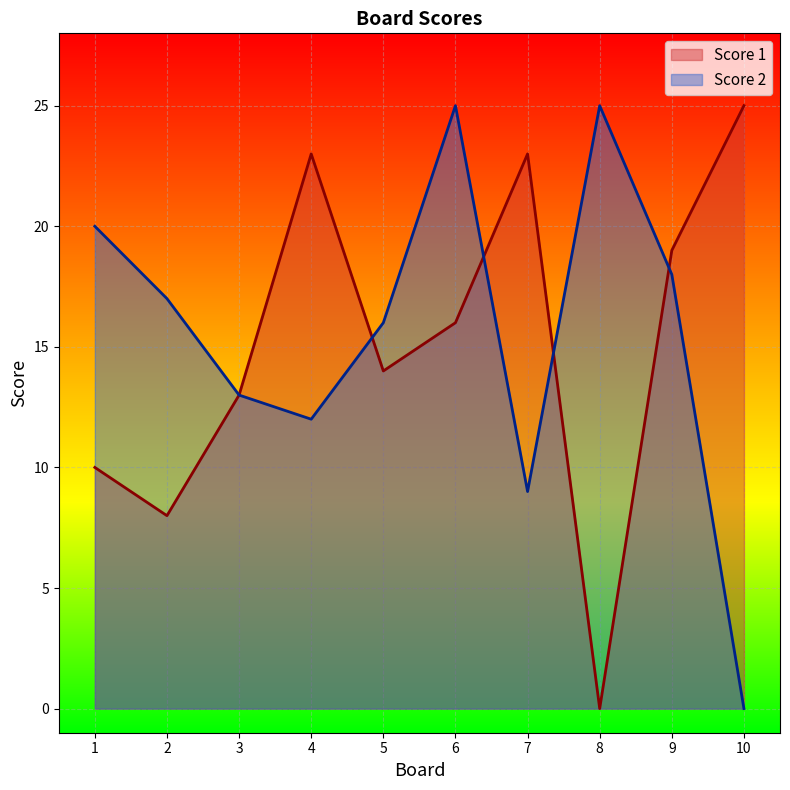

How many lines are shown in the chart?

2